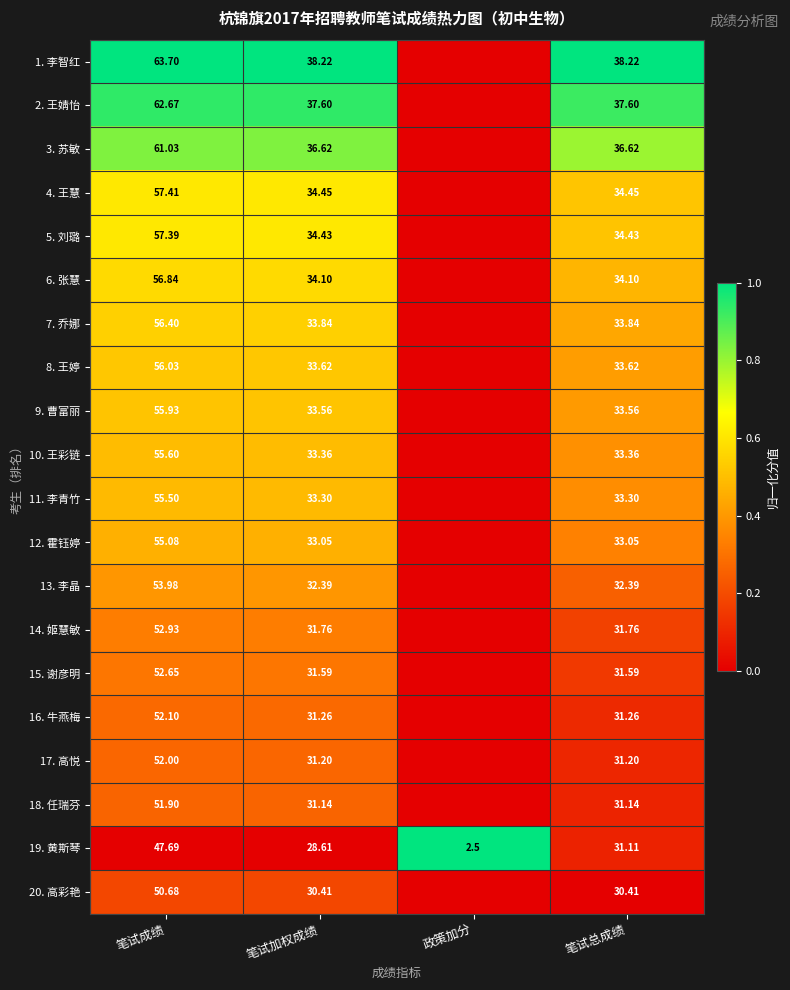

Is the value of 20. 高彩艳 at 笔试总成绩 greater than the value of 12. 霍钰婷 at 笔试加权成绩?

No